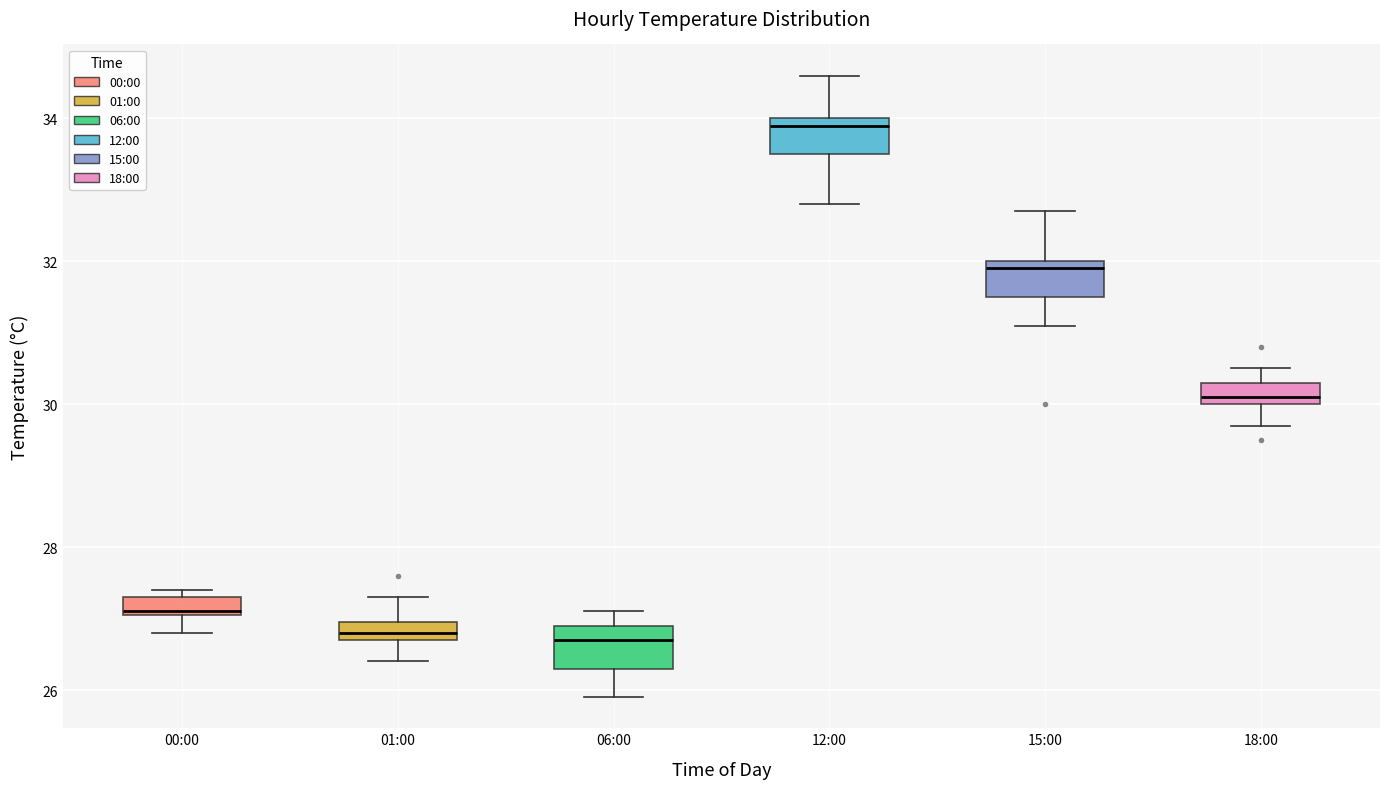

Where is the lower edge of the box for 15:00 on the y-axis? The values are not printed on the chart, so give them approximately, as read against the axis.

31.6